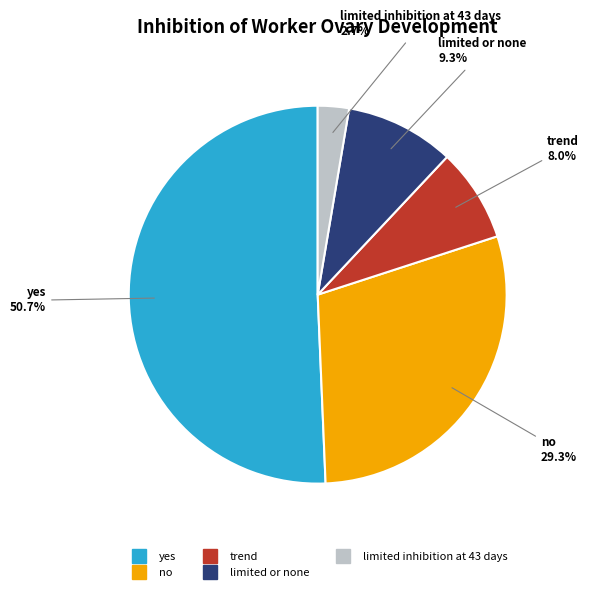

The limited or none slice represents 15% of the pie. True or false?

False